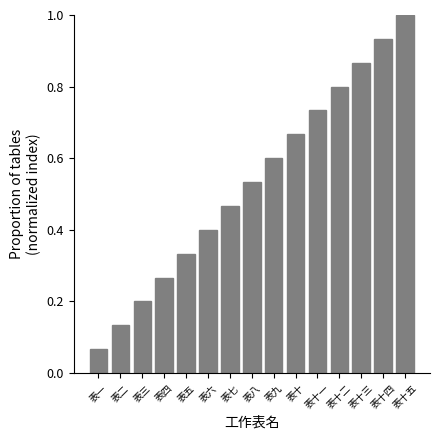

At which category does the chart reach its peak across all series?

表十五